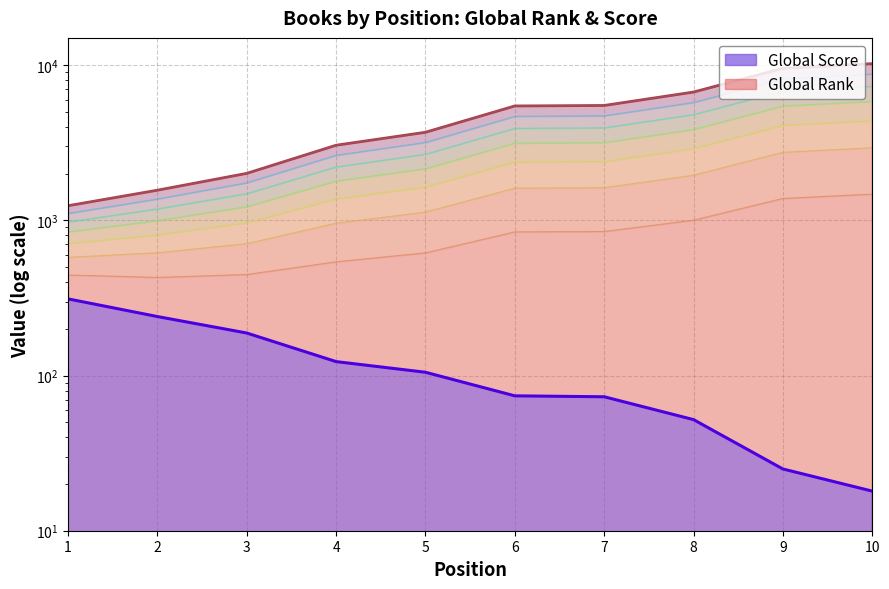

What is the value of the Global Score point at the 3rd from the left?

188